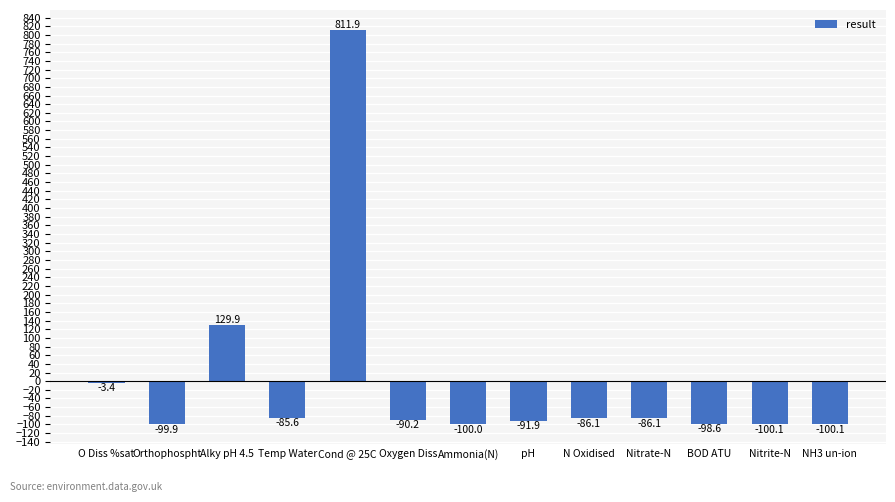

Are the bars horizontal?

No